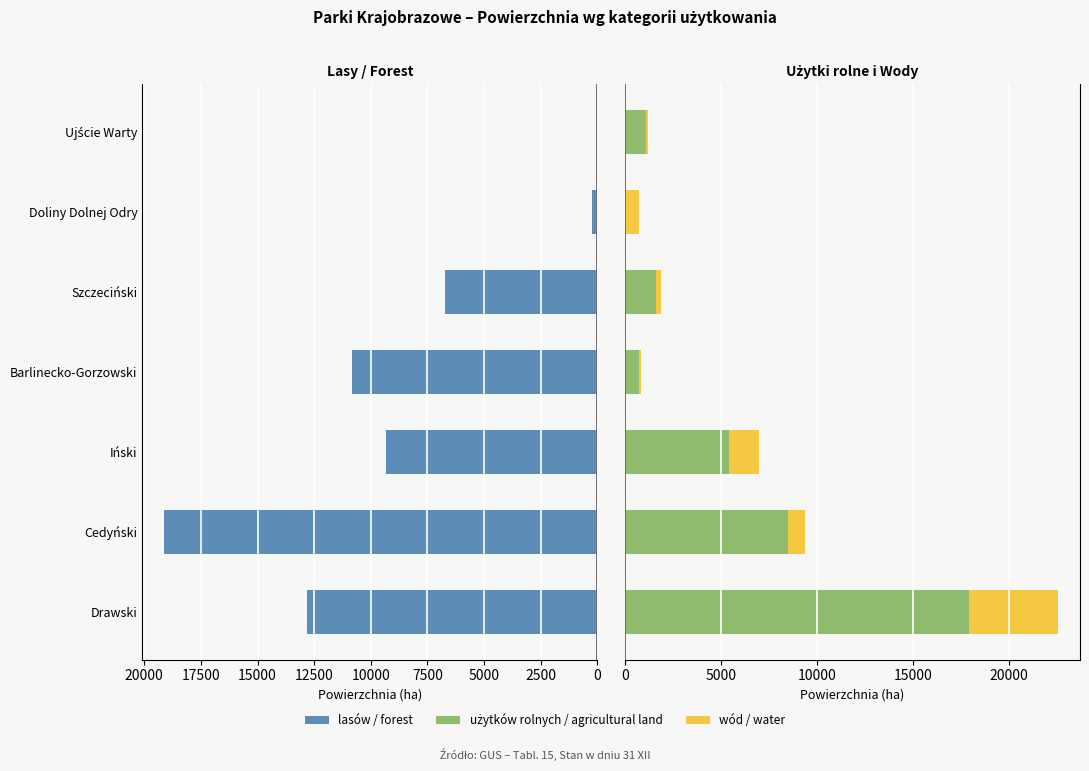

What is the average value of the użytków rolnych / agricultural land series?

5062.3